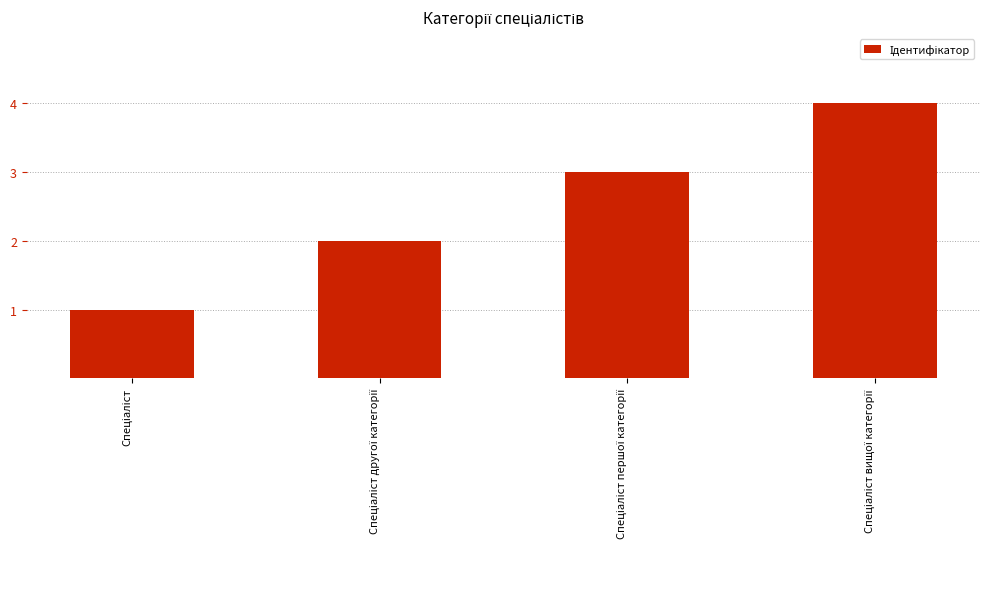

Does the chart contain any negative values?

No